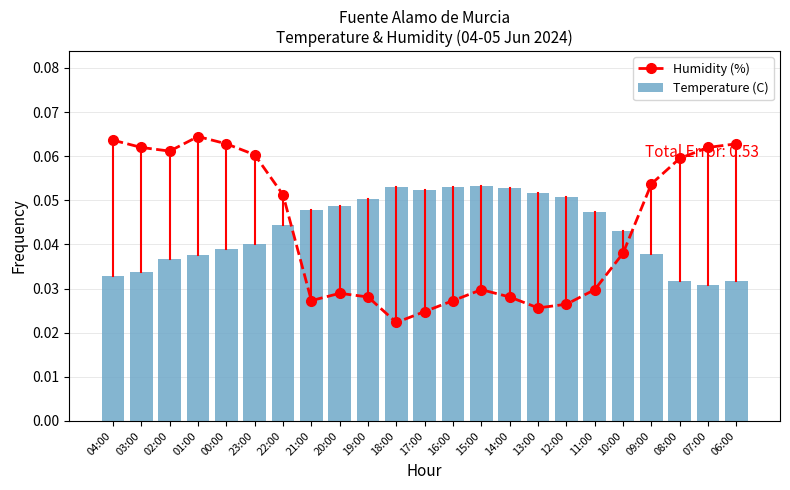

The Humidity (%) series shows 0.1 at 03:00. True or false?

True